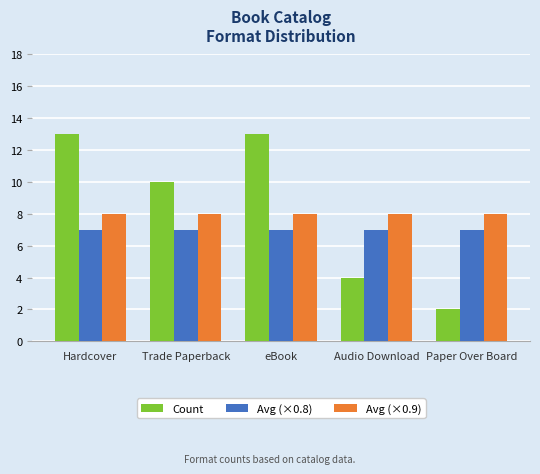

What is the maximum value for Avg (×0.8)?

7